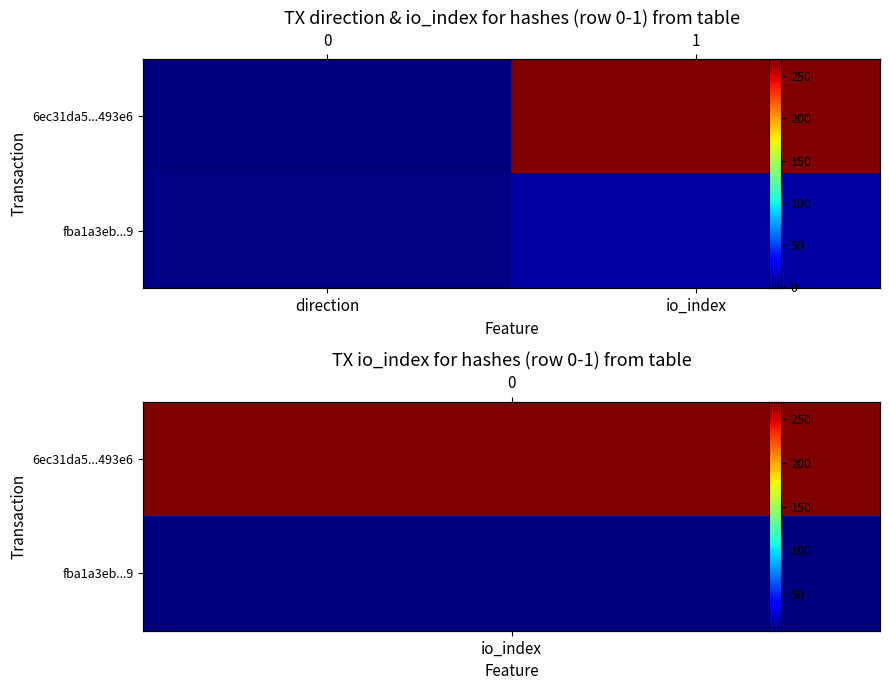

What value does the 6ec31da5...493e6 series have at io_index, to the nearest 50?

250